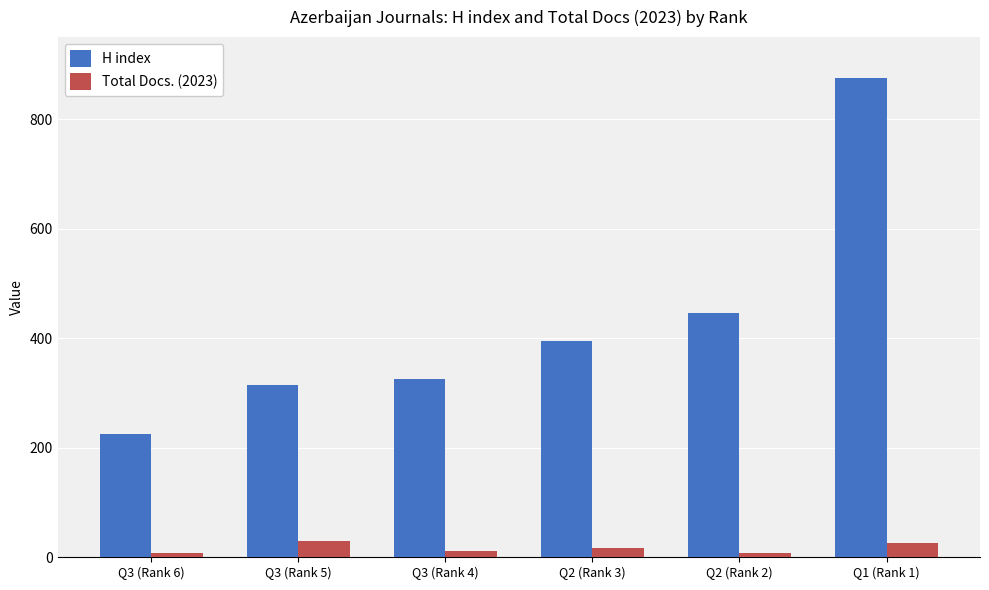

How many groups of bars are there?

6